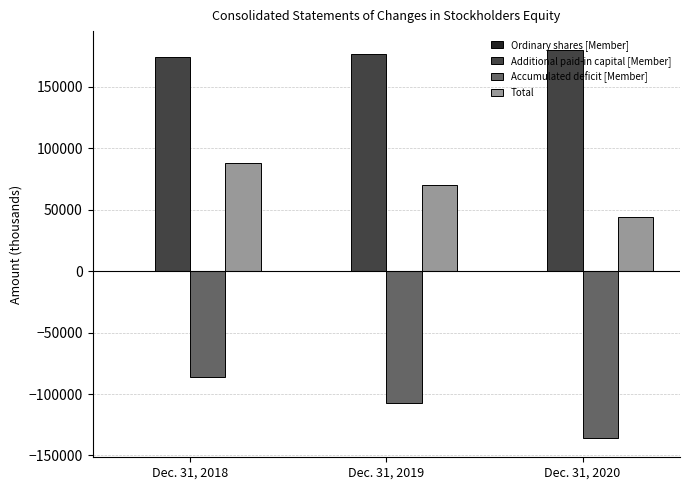

What is the sum of the Accumulated deficit [Member] values at Dec. 31, 2019 and Dec. 31, 2018?

-193411